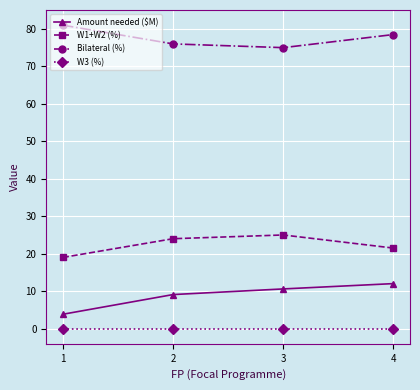

True or false: Amount needed ($M) and Bilateral (%) intersect in this chart.

False